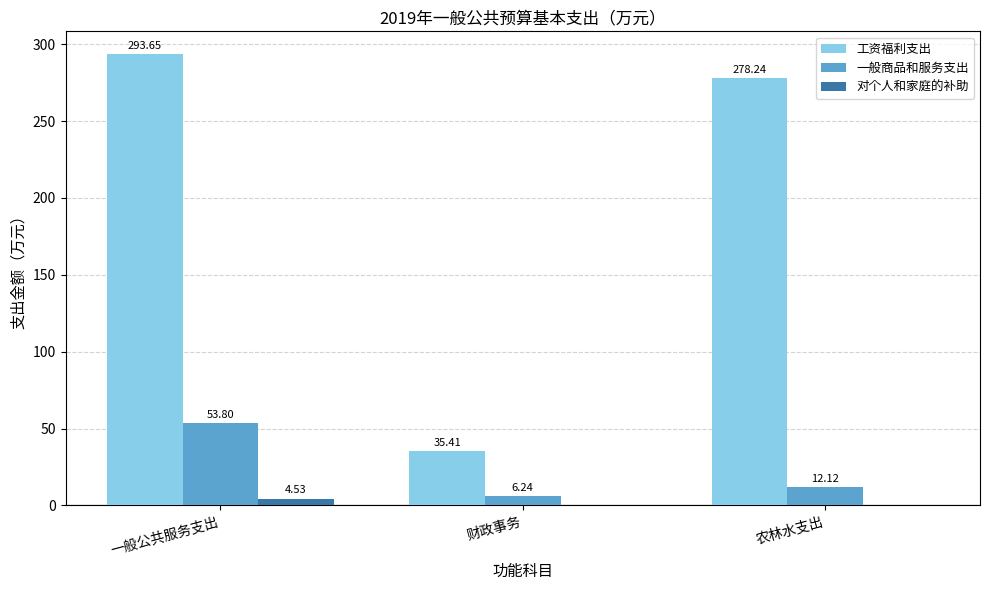

What is the total value across all series at 一般公共服务支出?

352.0